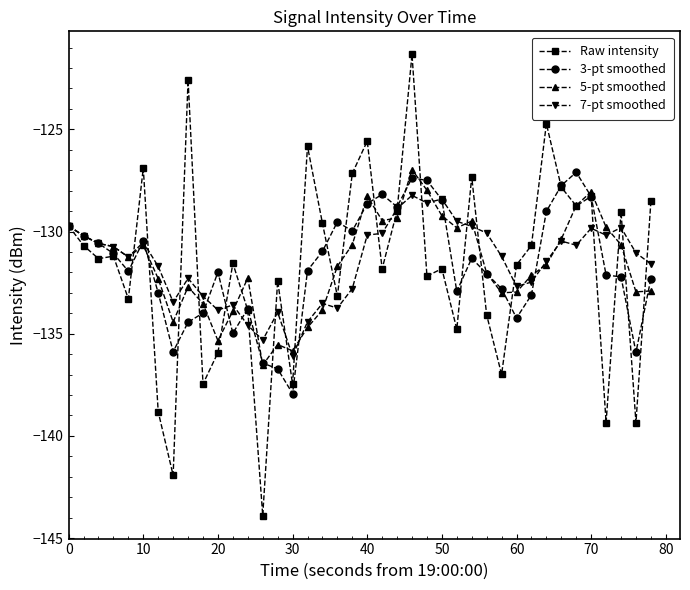

What is the maximum value for 3-pt smoothed?

-127.1